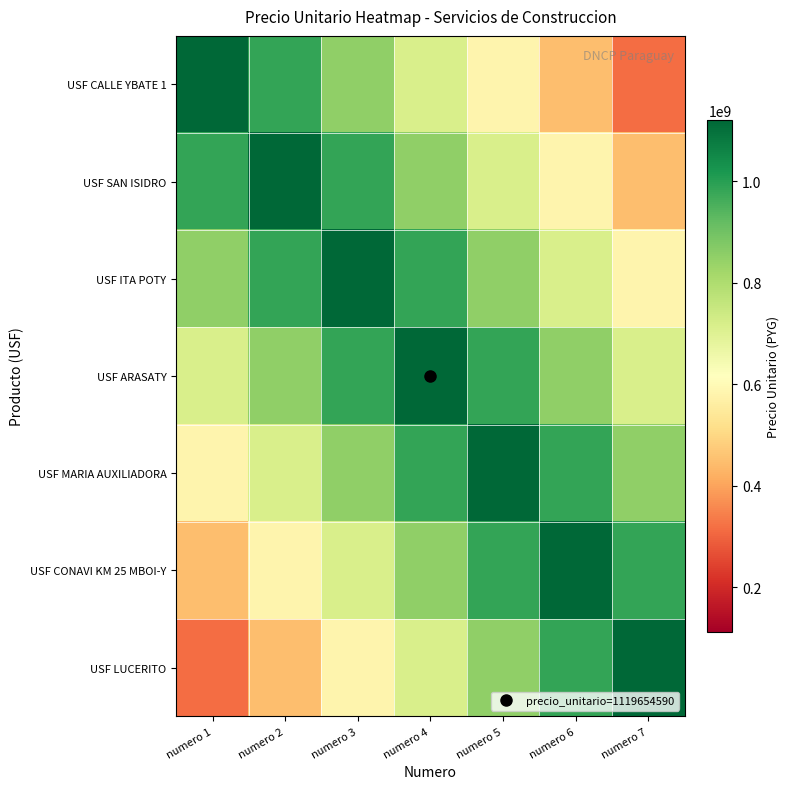

Which has a higher value, numero 6 or numero 2?

numero 2